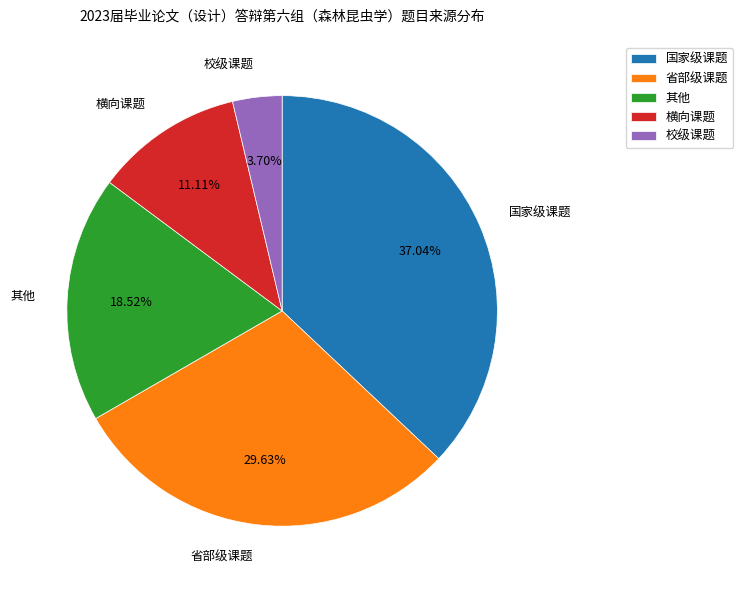

Between 其他 and 省部级课题, which is larger?

省部级课题